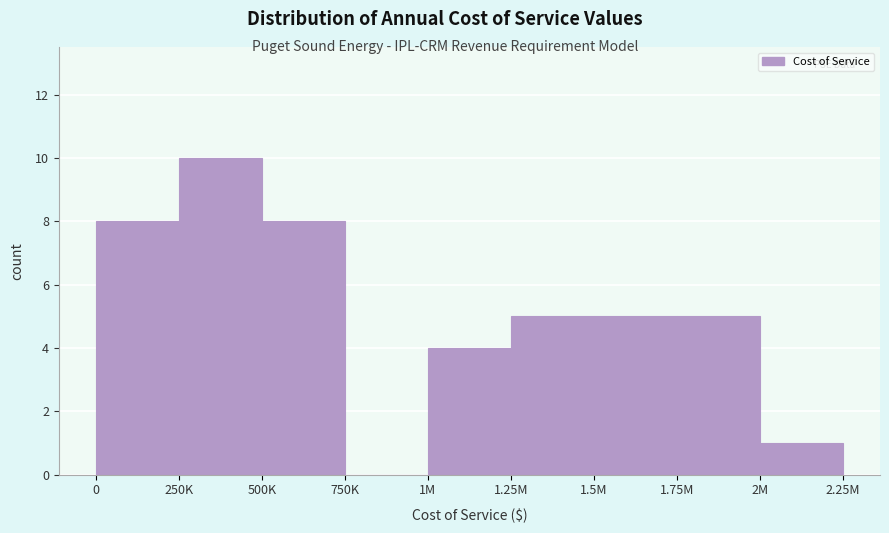

Reading right to left, transcribe all the data shown in this chart.

2M=1	1.75M=5	1.5M=5	1.25M=5	1M=4	750K=0	500K=8	250K=10	0=8